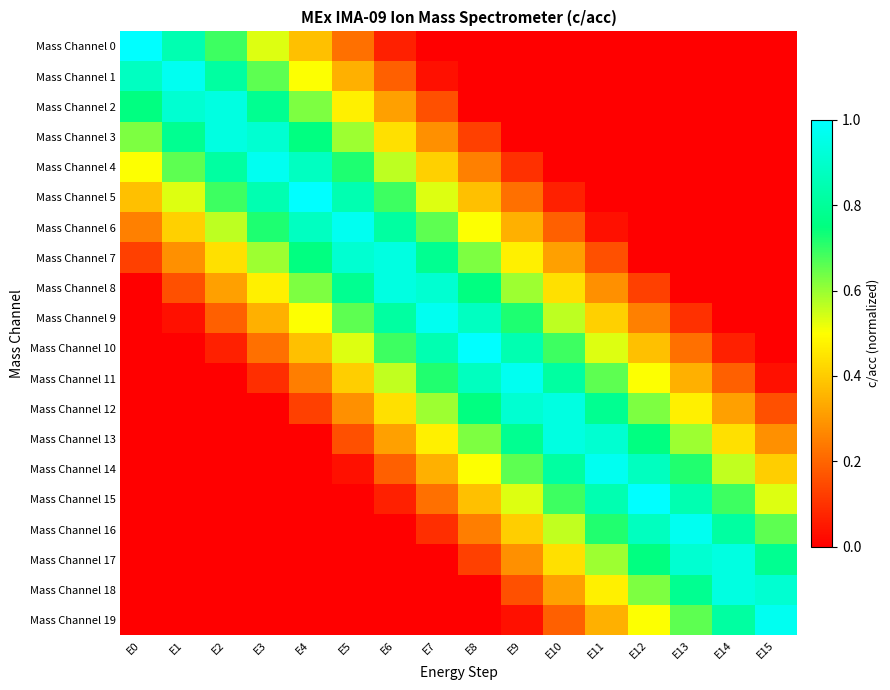

Reading right to left, what are all the values shown in this chart?

Mass Channel 0: E15=0.0	E14=0.0	E13=0.0	E12=0.0	E11=0.0	E10=0.0	E9=0.0	E8=0.0	E7=0.0	E6=0.1	E5=0.2	E4=0.4	E3=0.5	E2=0.7	E1=0.8	E0=1.0
Mass Channel 1: E15=0.0	E14=0.0	E13=0.0	E12=0.0	E11=0.0	E10=0.0	E9=0.0	E8=0.0	E7=0.0	E6=0.2	E5=0.3	E4=0.5	E3=0.7	E2=0.8	E1=1.0	E0=0.9
Mass Channel 2: E15=0.0	E14=0.0	E13=0.0	E12=0.0	E11=0.0	E10=0.0	E9=0.0	E8=0.0	E7=0.2	E6=0.3	E5=0.5	E4=0.6	E3=0.8	E2=0.9	E1=0.9	E0=0.8
Mass Channel 3: E15=0.0	E14=0.0	E13=0.0	E12=0.0	E11=0.0	E10=0.0	E9=0.0	E8=0.1	E7=0.3	E6=0.4	E5=0.6	E4=0.8	E3=0.9	E2=0.9	E1=0.8	E0=0.6
Mass Channel 4: E15=0.0	E14=0.0	E13=0.0	E12=0.0	E11=0.0	E10=0.0	E9=0.1	E8=0.2	E7=0.4	E6=0.6	E5=0.7	E4=0.9	E3=1.0	E2=0.8	E1=0.7	E0=0.5
Mass Channel 5: E15=0.0	E14=0.0	E13=0.0	E12=0.0	E11=0.0	E10=0.1	E9=0.2	E8=0.4	E7=0.5	E6=0.7	E5=0.8	E4=1.0	E3=0.8	E2=0.7	E1=0.5	E0=0.4
Mass Channel 6: E15=0.0	E14=0.0	E13=0.0	E12=0.0	E11=0.0	E10=0.2	E9=0.3	E8=0.5	E7=0.7	E6=0.8	E5=1.0	E4=0.9	E3=0.7	E2=0.6	E1=0.4	E0=0.2
Mass Channel 7: E15=0.0	E14=0.0	E13=0.0	E12=0.0	E11=0.2	E10=0.3	E9=0.5	E8=0.6	E7=0.8	E6=0.9	E5=0.9	E4=0.8	E3=0.6	E2=0.4	E1=0.3	E0=0.1
Mass Channel 8: E15=0.0	E14=0.0	E13=0.0	E12=0.1	E11=0.3	E10=0.4	E9=0.6	E8=0.8	E7=0.9	E6=0.9	E5=0.8	E4=0.6	E3=0.5	E2=0.3	E1=0.2	E0=0.0
Mass Channel 9: E15=0.0	E14=0.0	E13=0.1	E12=0.2	E11=0.4	E10=0.6	E9=0.7	E8=0.9	E7=1.0	E6=0.8	E5=0.7	E4=0.5	E3=0.3	E2=0.2	E1=0.0	E0=0.0
Mass Channel 10: E15=0.0	E14=0.1	E13=0.2	E12=0.4	E11=0.5	E10=0.7	E9=0.8	E8=1.0	E7=0.8	E6=0.7	E5=0.5	E4=0.4	E3=0.2	E2=0.1	E1=0.0	E0=0.0
Mass Channel 11: E15=0.0	E14=0.2	E13=0.3	E12=0.5	E11=0.7	E10=0.8	E9=1.0	E8=0.9	E7=0.7	E6=0.6	E5=0.4	E4=0.2	E3=0.1	E2=0.0	E1=0.0	E0=0.0
Mass Channel 12: E15=0.2	E14=0.3	E13=0.5	E12=0.6	E11=0.8	E10=0.9	E9=0.9	E8=0.8	E7=0.6	E6=0.4	E5=0.3	E4=0.1	E3=0.0	E2=0.0	E1=0.0	E0=0.0
Mass Channel 13: E15=0.3	E14=0.4	E13=0.6	E12=0.8	E11=0.9	E10=0.9	E9=0.8	E8=0.6	E7=0.5	E6=0.3	E5=0.2	E4=0.0	E3=0.0	E2=0.0	E1=0.0	E0=0.0
Mass Channel 14: E15=0.4	E14=0.6	E13=0.7	E12=0.9	E11=1.0	E10=0.8	E9=0.7	E8=0.5	E7=0.3	E6=0.2	E5=0.0	E4=0.0	E3=0.0	E2=0.0	E1=0.0	E0=0.0
Mass Channel 15: E15=0.5	E14=0.7	E13=0.8	E12=1.0	E11=0.8	E10=0.7	E9=0.5	E8=0.4	E7=0.2	E6=0.1	E5=0.0	E4=0.0	E3=0.0	E2=0.0	E1=0.0	E0=0.0
Mass Channel 16: E15=0.7	E14=0.8	E13=1.0	E12=0.9	E11=0.7	E10=0.6	E9=0.4	E8=0.2	E7=0.1	E6=0.0	E5=0.0	E4=0.0	E3=0.0	E2=0.0	E1=0.0	E0=0.0
Mass Channel 17: E15=0.8	E14=0.9	E13=0.9	E12=0.8	E11=0.6	E10=0.4	E9=0.3	E8=0.1	E7=0.0	E6=0.0	E5=0.0	E4=0.0	E3=0.0	E2=0.0	E1=0.0	E0=0.0
Mass Channel 18: E15=0.9	E14=0.9	E13=0.8	E12=0.6	E11=0.5	E10=0.3	E9=0.2	E8=0.0	E7=0.0	E6=0.0	E5=0.0	E4=0.0	E3=0.0	E2=0.0	E1=0.0	E0=0.0
Mass Channel 19: E15=1.0	E14=0.8	E13=0.7	E12=0.5	E11=0.3	E10=0.2	E9=0.0	E8=0.0	E7=0.0	E6=0.0	E5=0.0	E4=0.0	E3=0.0	E2=0.0	E1=0.0	E0=0.0